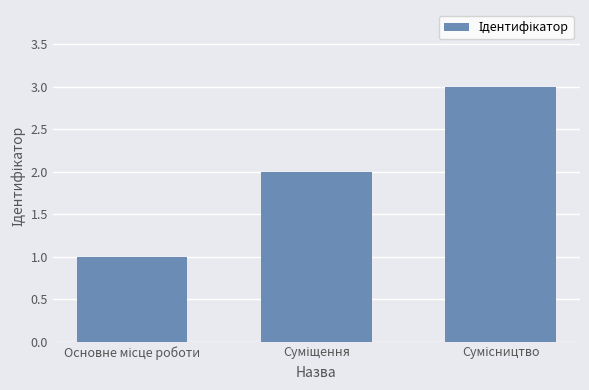

What is the sum of all values?

6